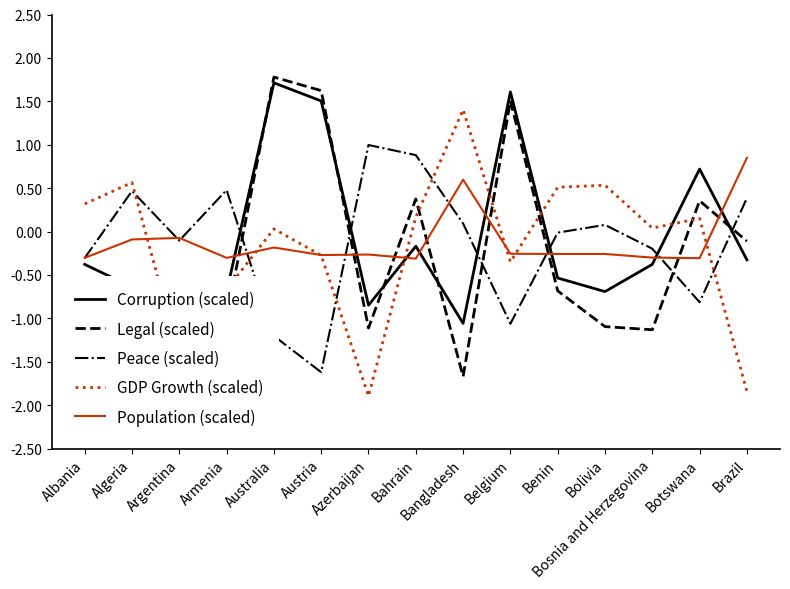

Is this an area chart (filled region under the line)?

No